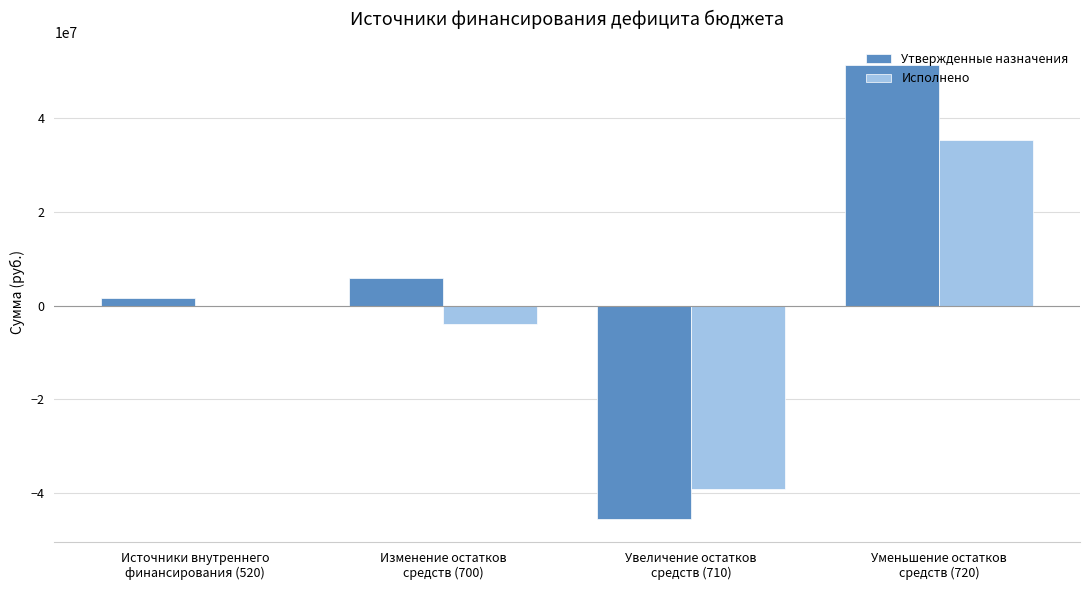

What is the sum of all Исполнено values?

-7814553.7